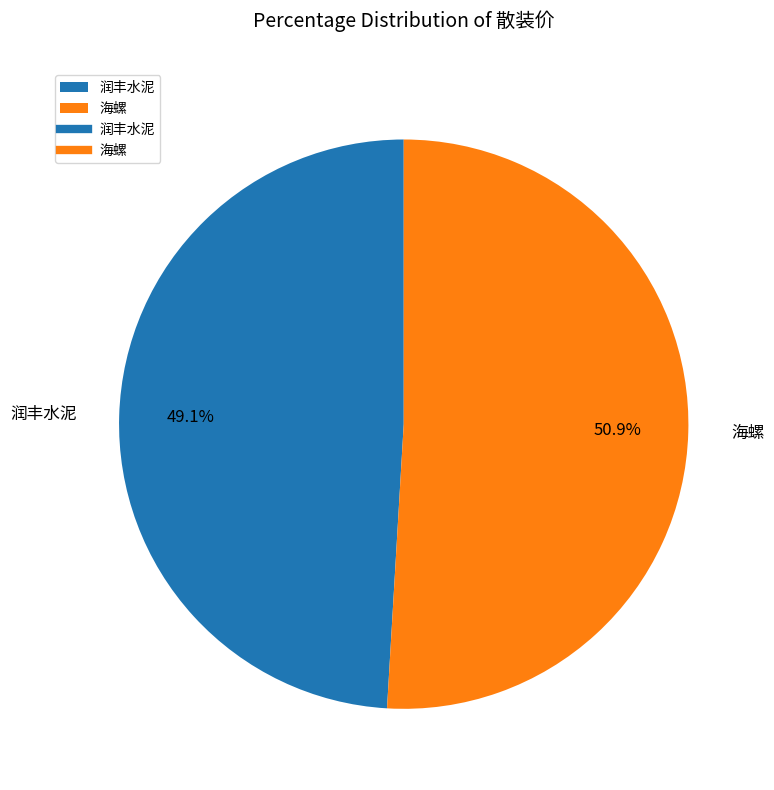

How many segments does this pie chart have?

2